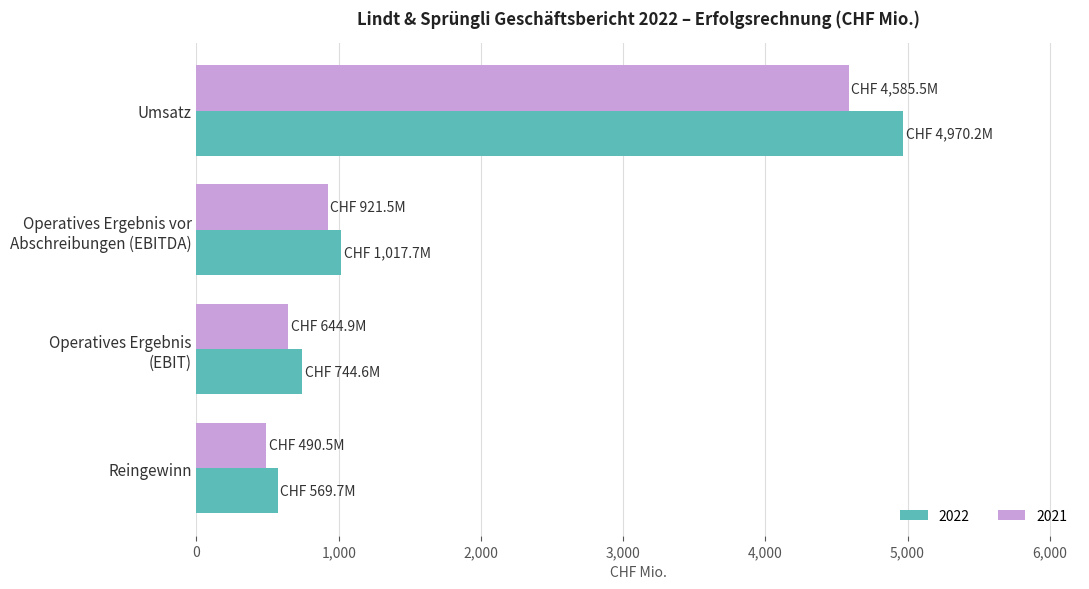

Which series has the largest total across all categories?

2022